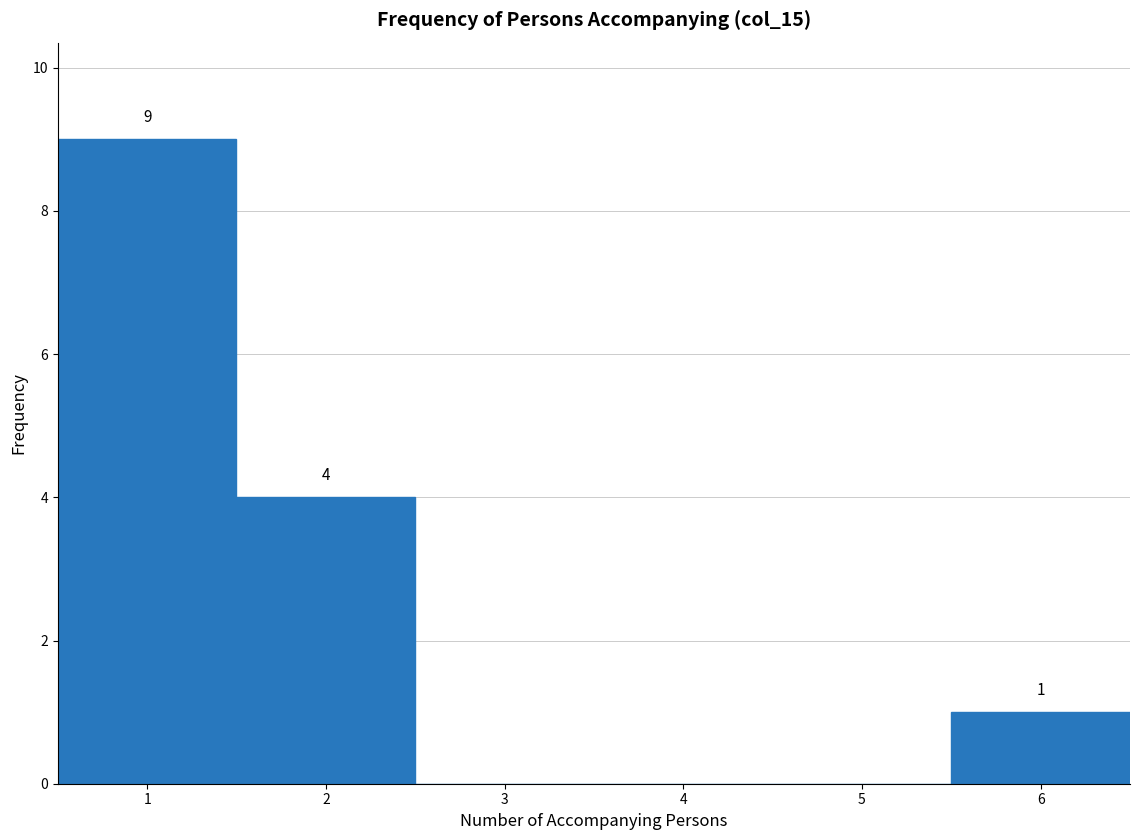

Which range on the x-axis has the tallest bar?

0.5 to 1.5